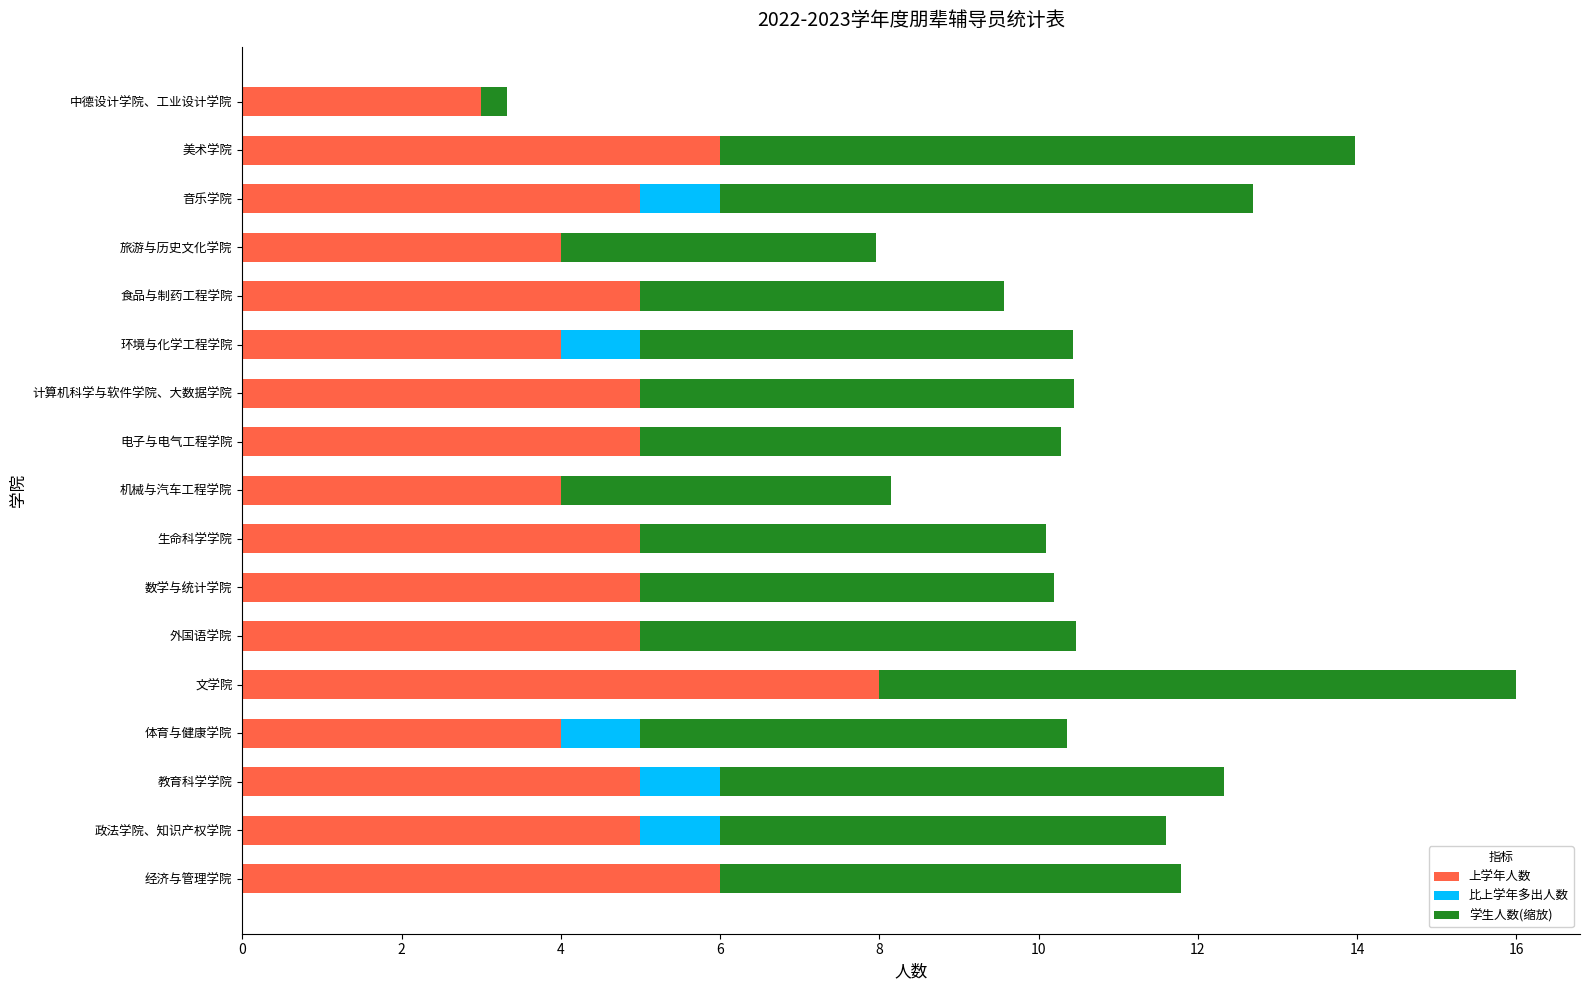

True or false: 上学年人数 has a value of 5.0 at 电子与电气工程学院.

True